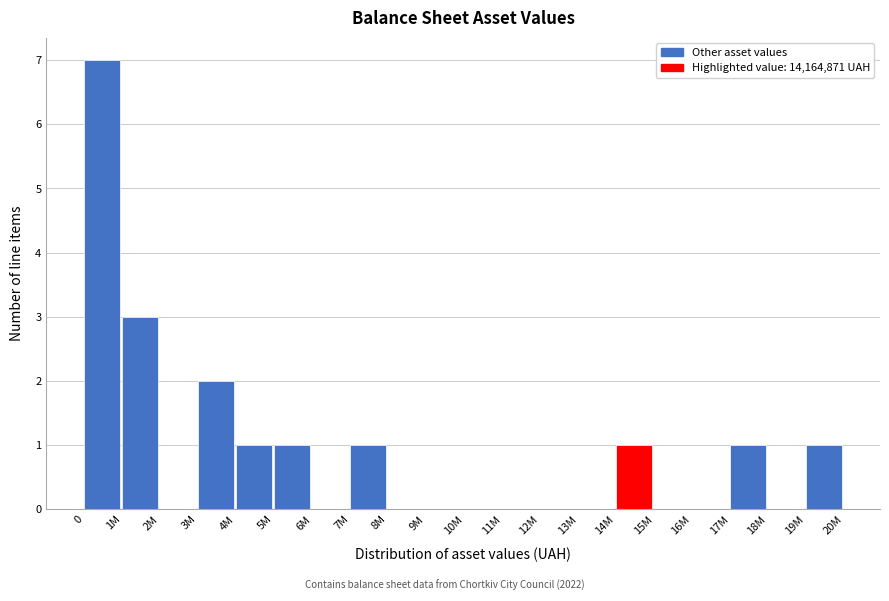

Reading left to right, what are all the values shown in this chart?

0=7	1M=3	2M=0	3M=2	4M=1	5M=1	6M=0	7M=1	8M=0	9M=0	10M=0	11M=0	12M=0	13M=0	14M=1	15M=0	16M=0	17M=1	18M=0	19M=1